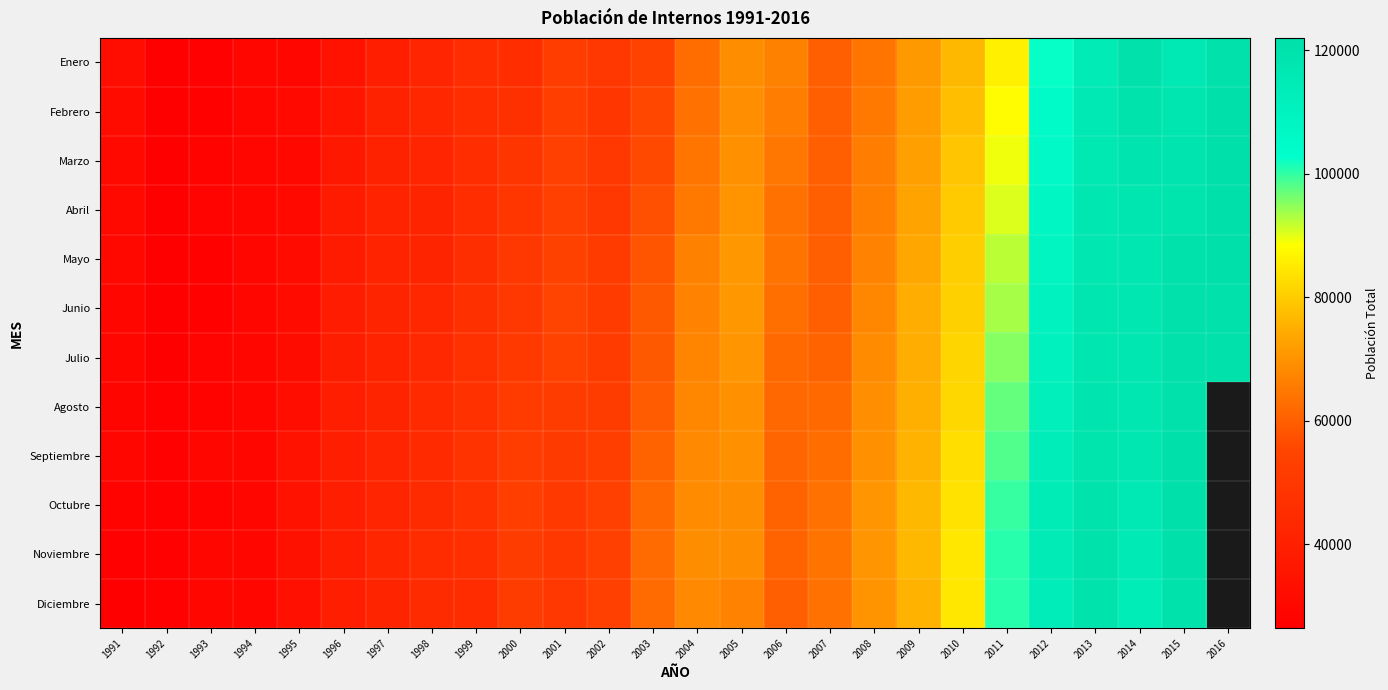

What is the maximum value for Noviembre?

121296.0